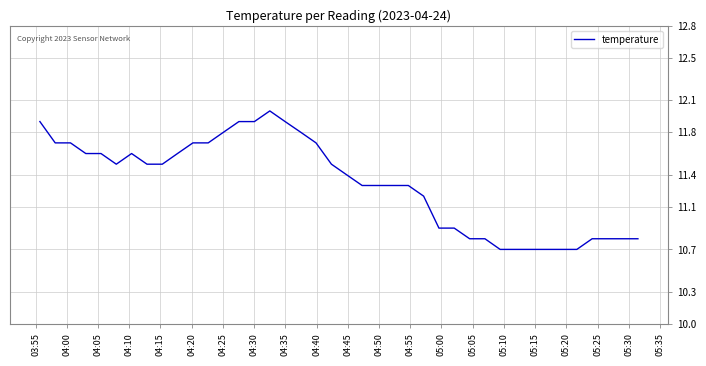

What is the greatest value displayed?

12.0